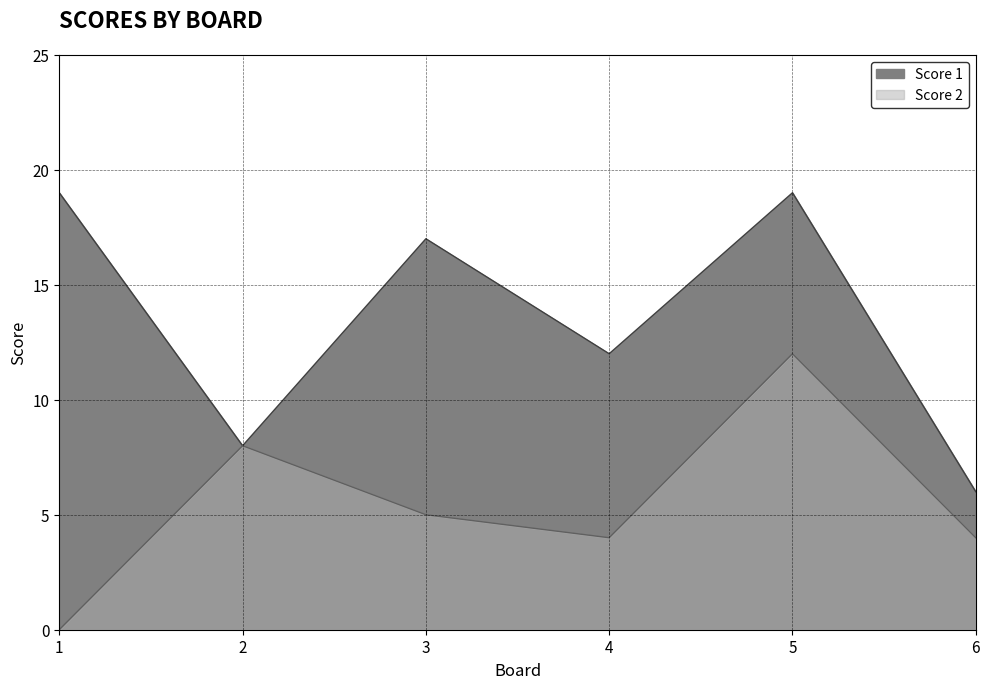

Reading left to right, transcribe all the data shown in this chart.

Score 1: 1=19	2=8	3=17	4=12	5=19	6=6
Score 2: 1=0	2=8	3=5	4=4	5=12	6=4